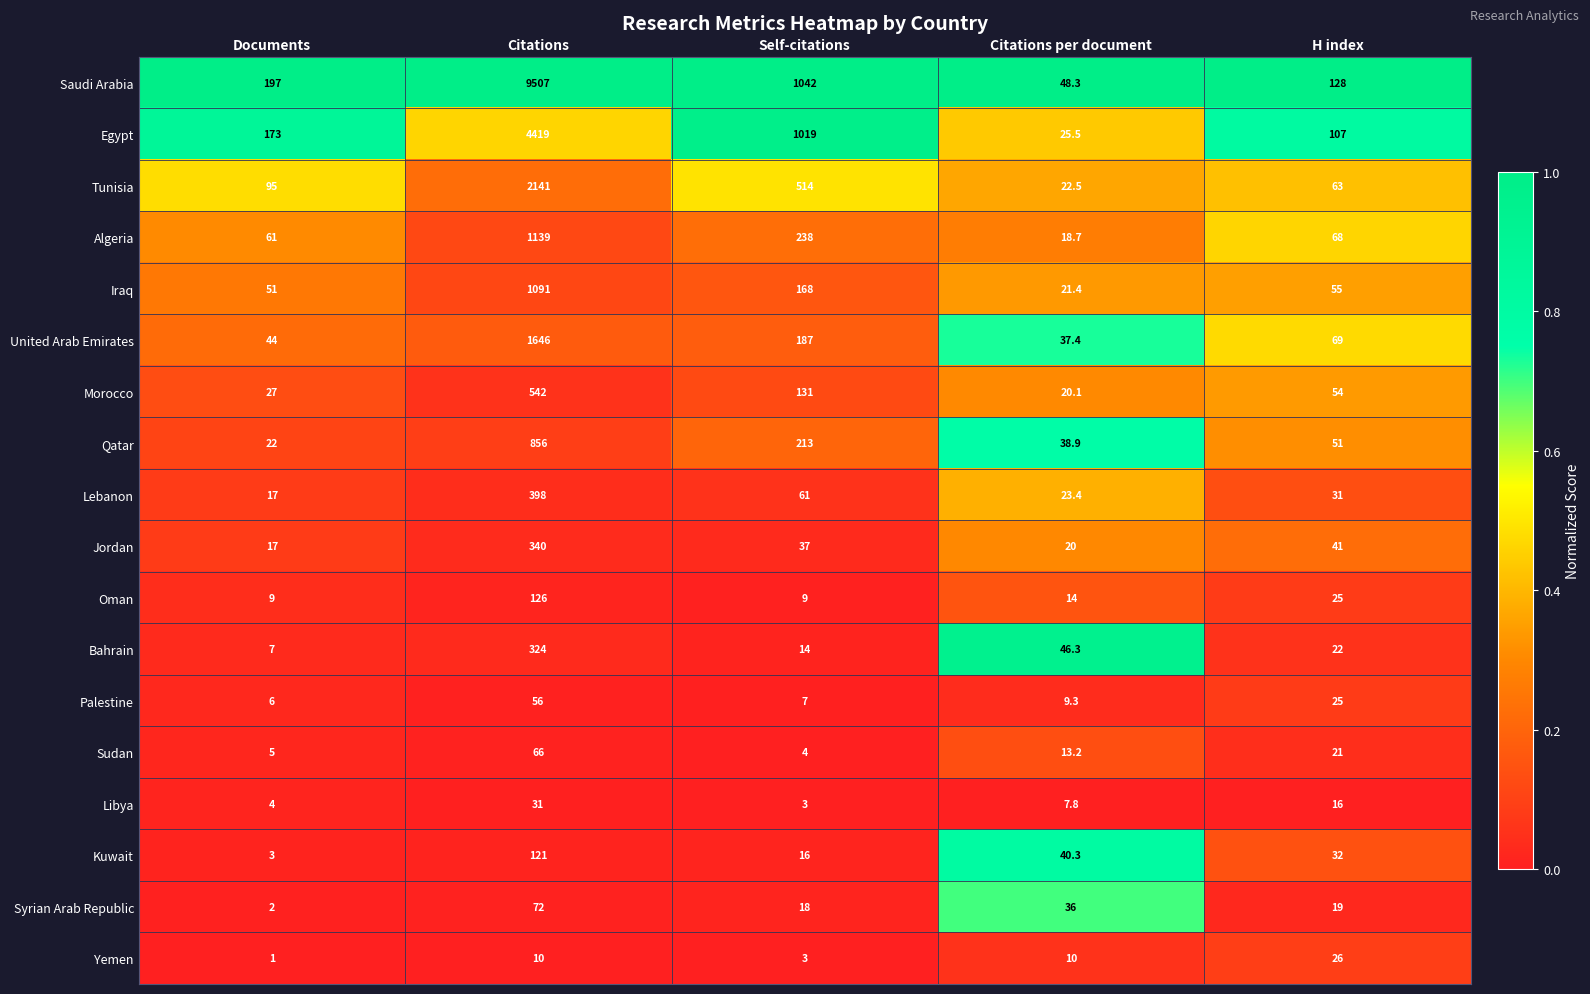

Rank the series at Citations from highest to lowest value.

Saudi Arabia, Egypt, Tunisia, United Arab Emirates, Algeria, Iraq, Qatar, Morocco, Lebanon, Jordan, Bahrain, Oman, Kuwait, Syrian Arab Republic, Sudan, Palestine, Libya, Yemen